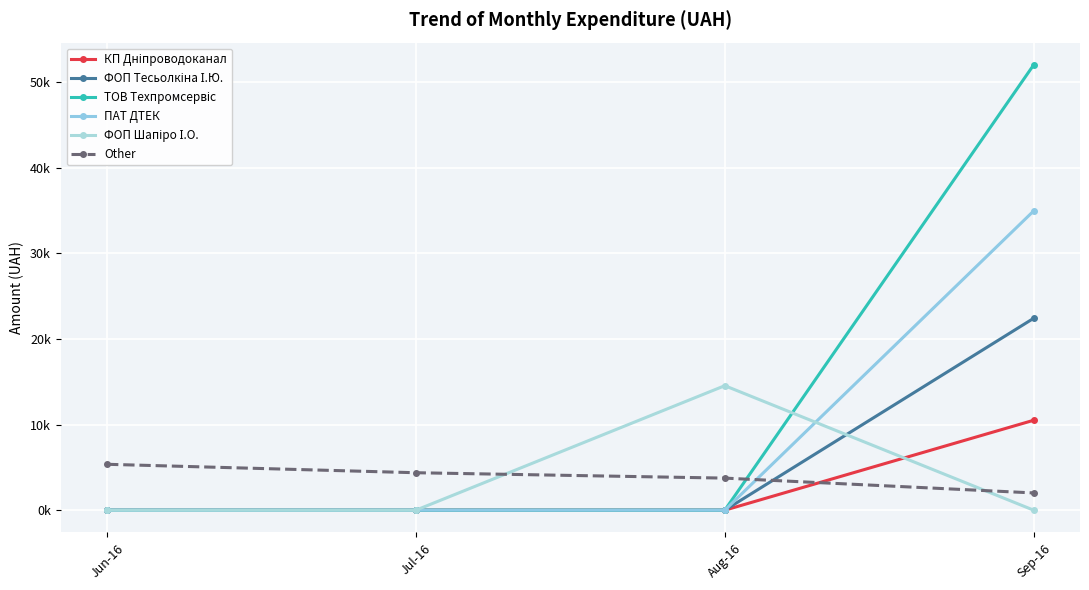

At which label does ТОВ Техпромсервіс reach its minimum?

Jun-16